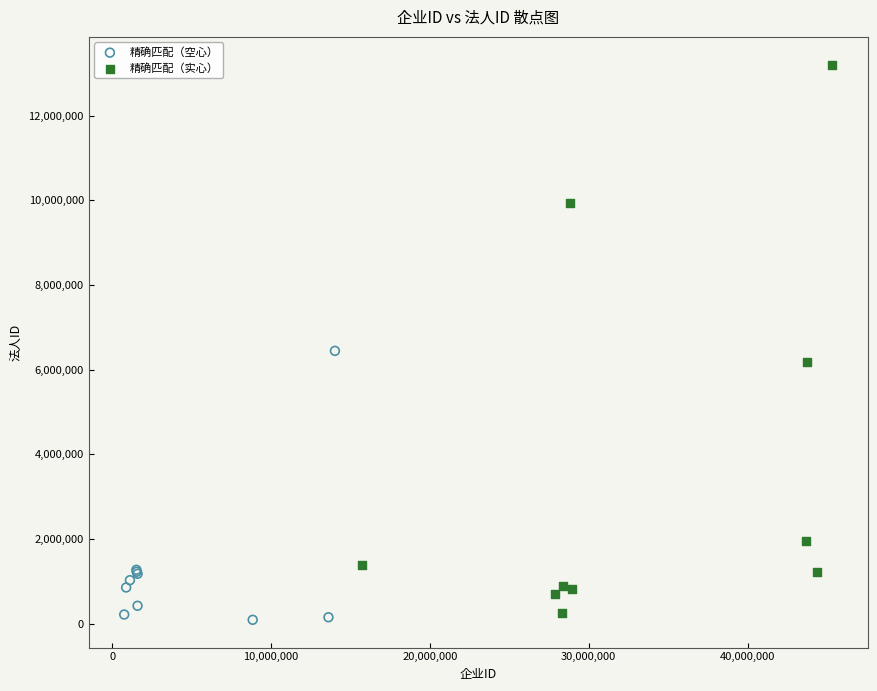

Which series reaches the maximum Y coordinate?

精确匹配（实心）